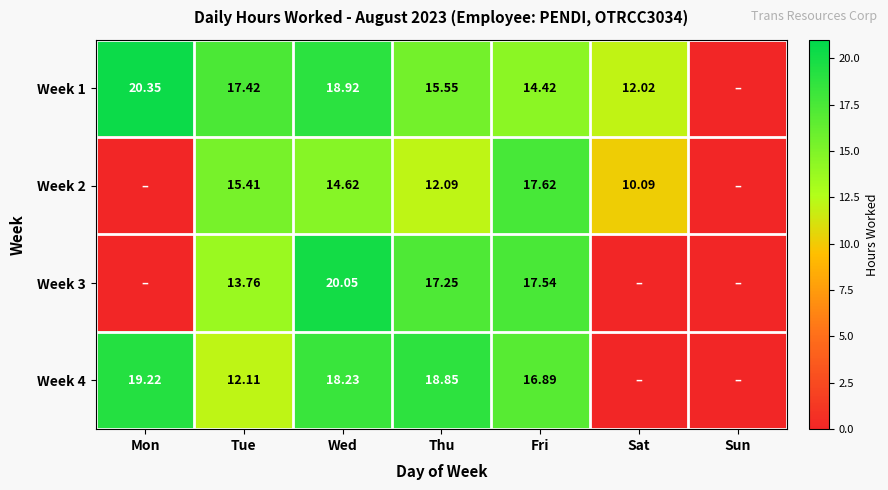

Is the value of Week 3 at Tue greater than the value of Week 4 at Thu?

No